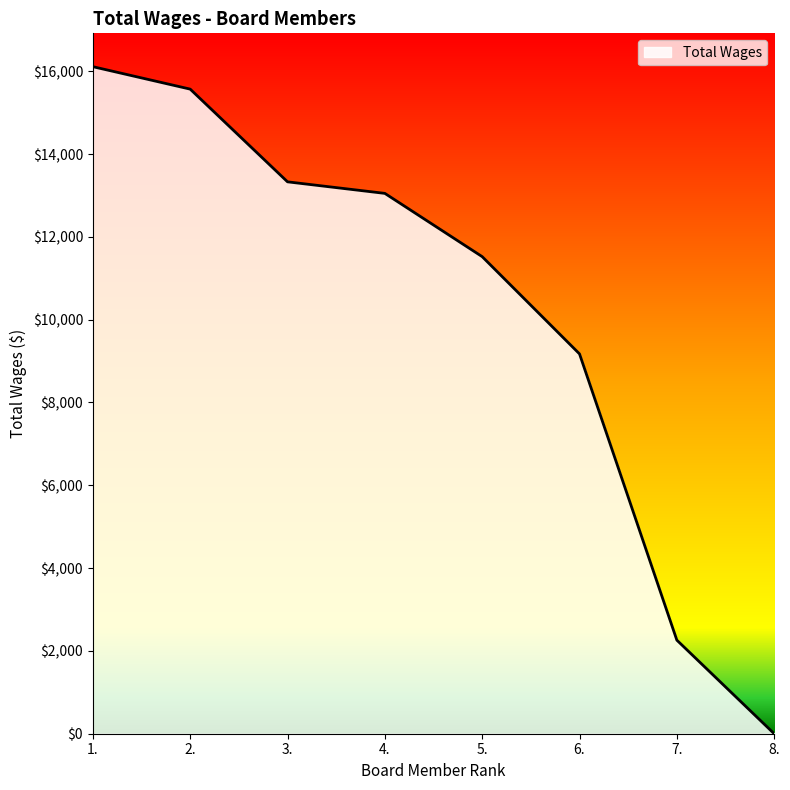

The value at 3. is 21097. True or false?

False